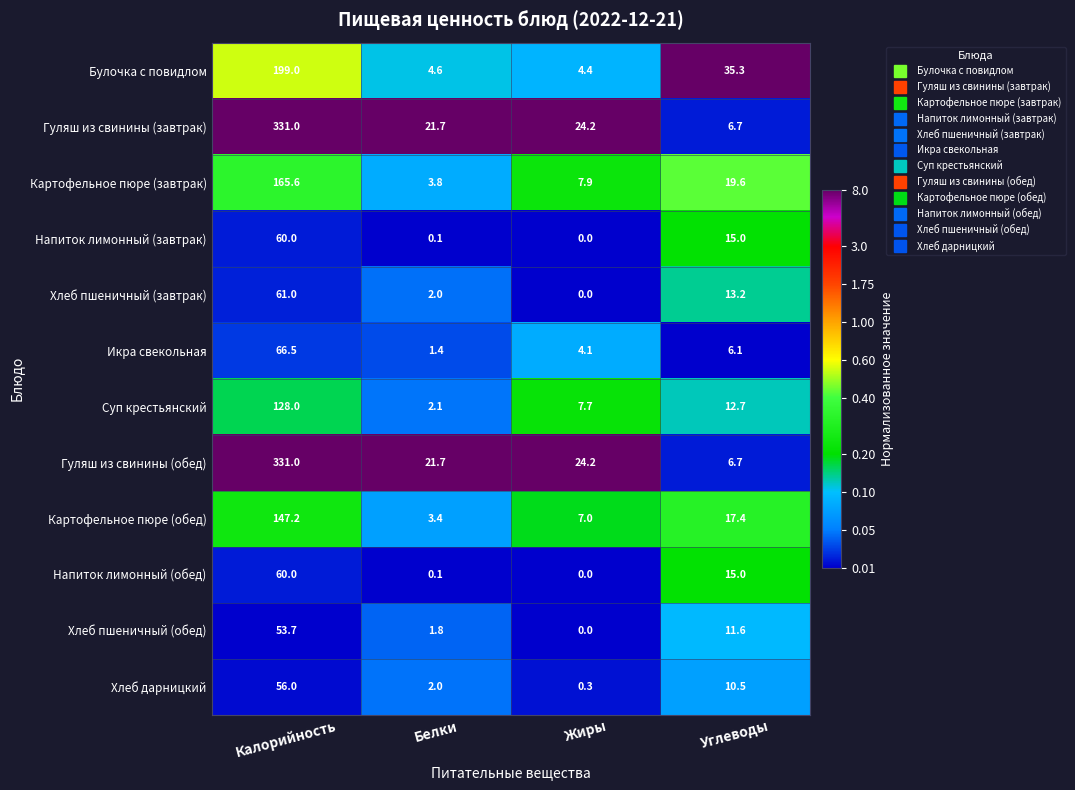

At which category does the chart reach its peak across all series?

Калорийность